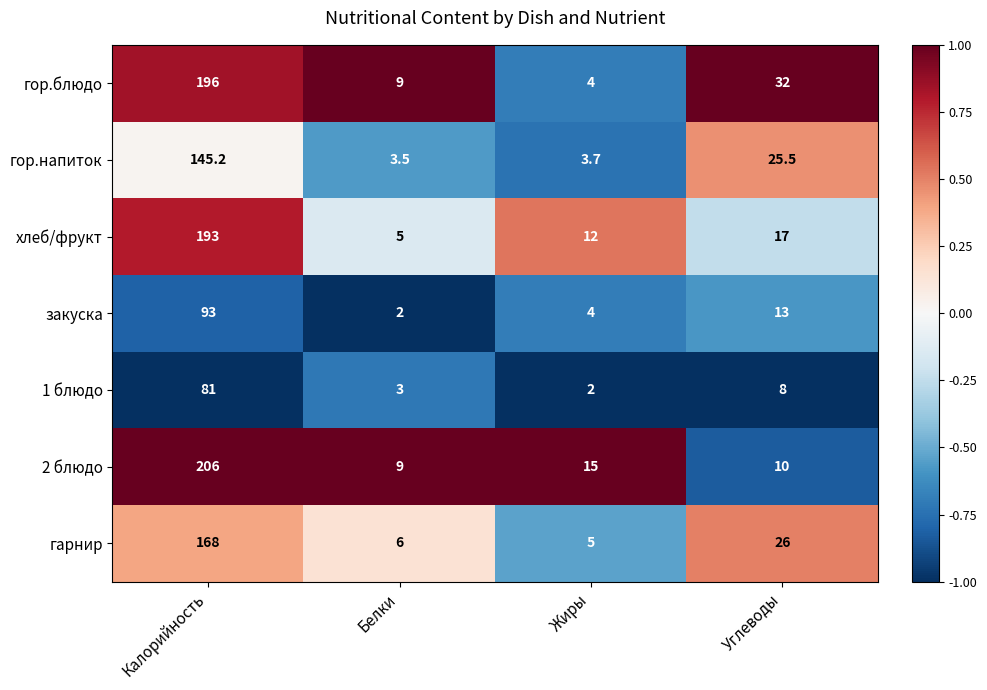

List the series in order of their peak value, highest first.

2 блюдо, гор.блюдо, хлеб/фрукт, гарнир, гор.напиток, закуска, 1 блюдо